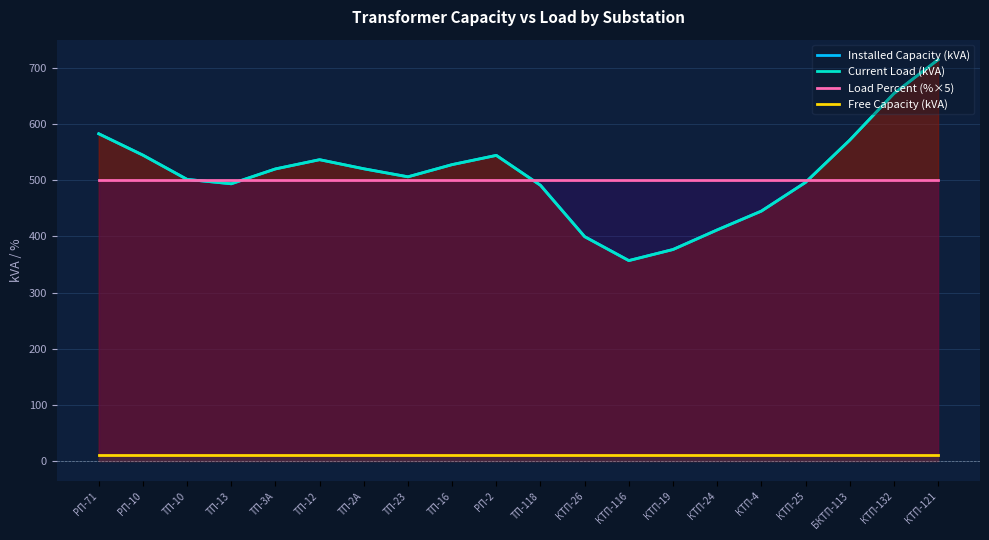

True or false: Load Percent (%×5) has a value of 500.0 at КТП-19.

True